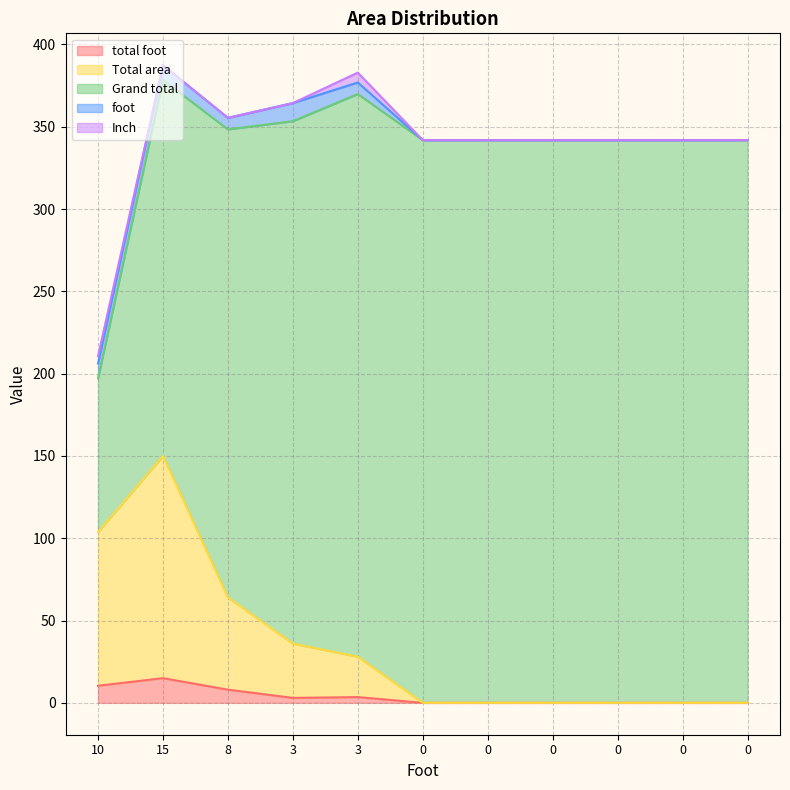

True or false: Grand total and Total area cross at least once.

False